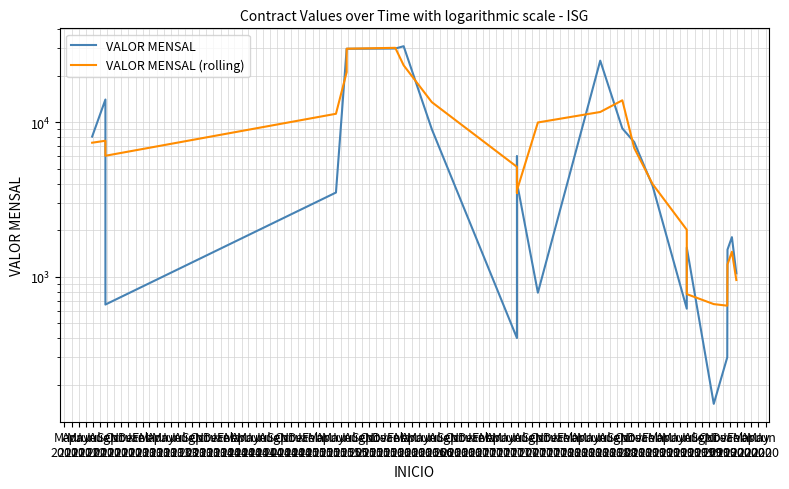

How many series are shown in this chart?

2